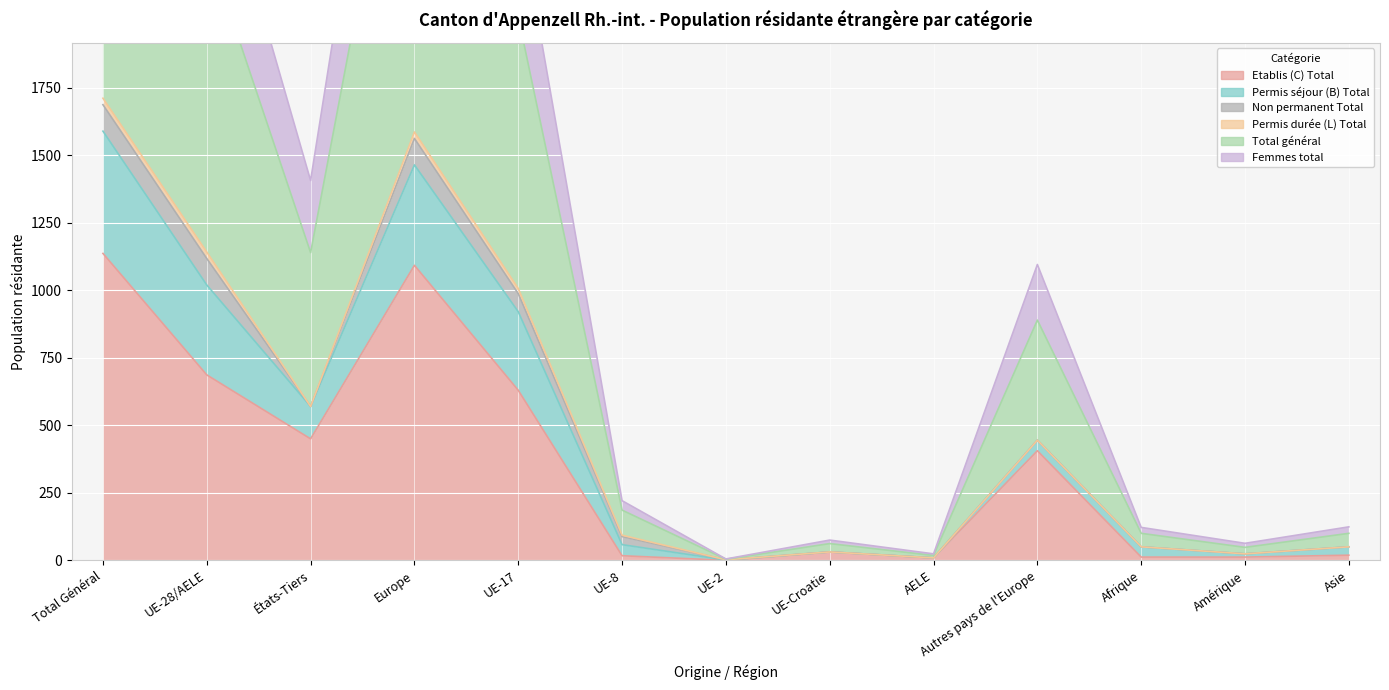

Which series has the widest spread of values?

Total général